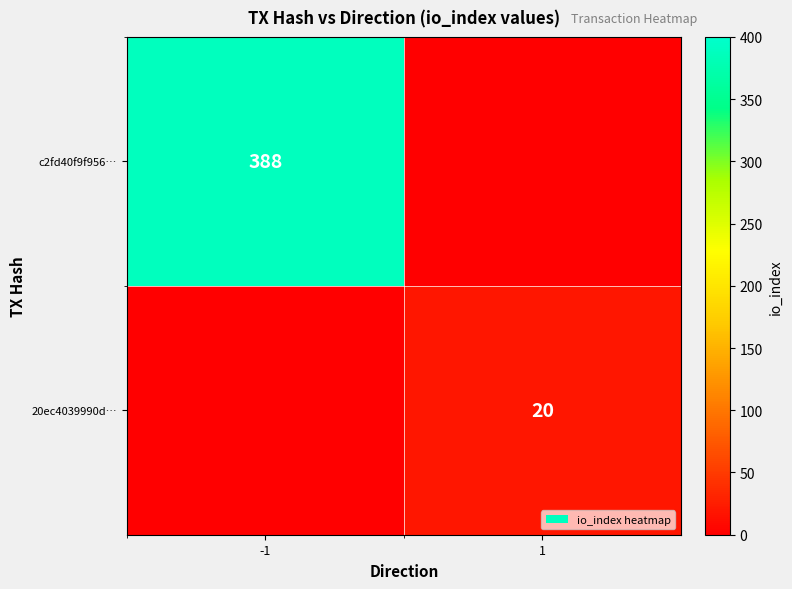

Which has a higher value, -1 or 1?

-1